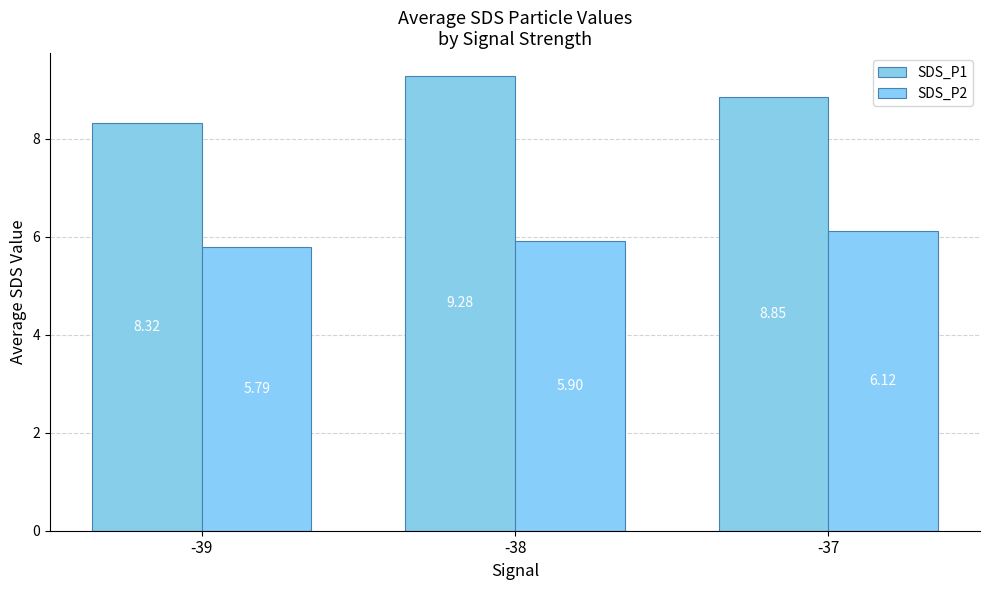

What is the total value across all series at -39?

14.1